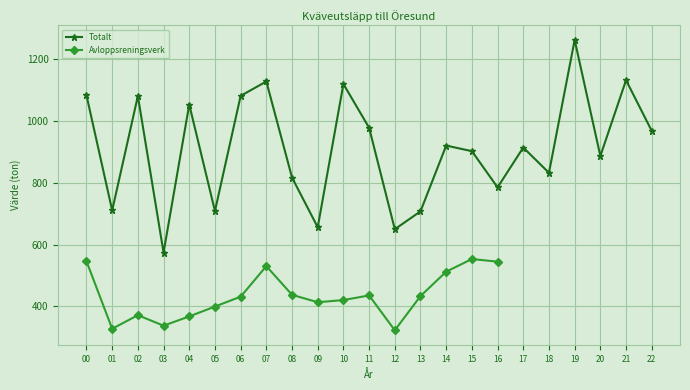

What is the value of the Totalt point at the 6th from the left?

708.6